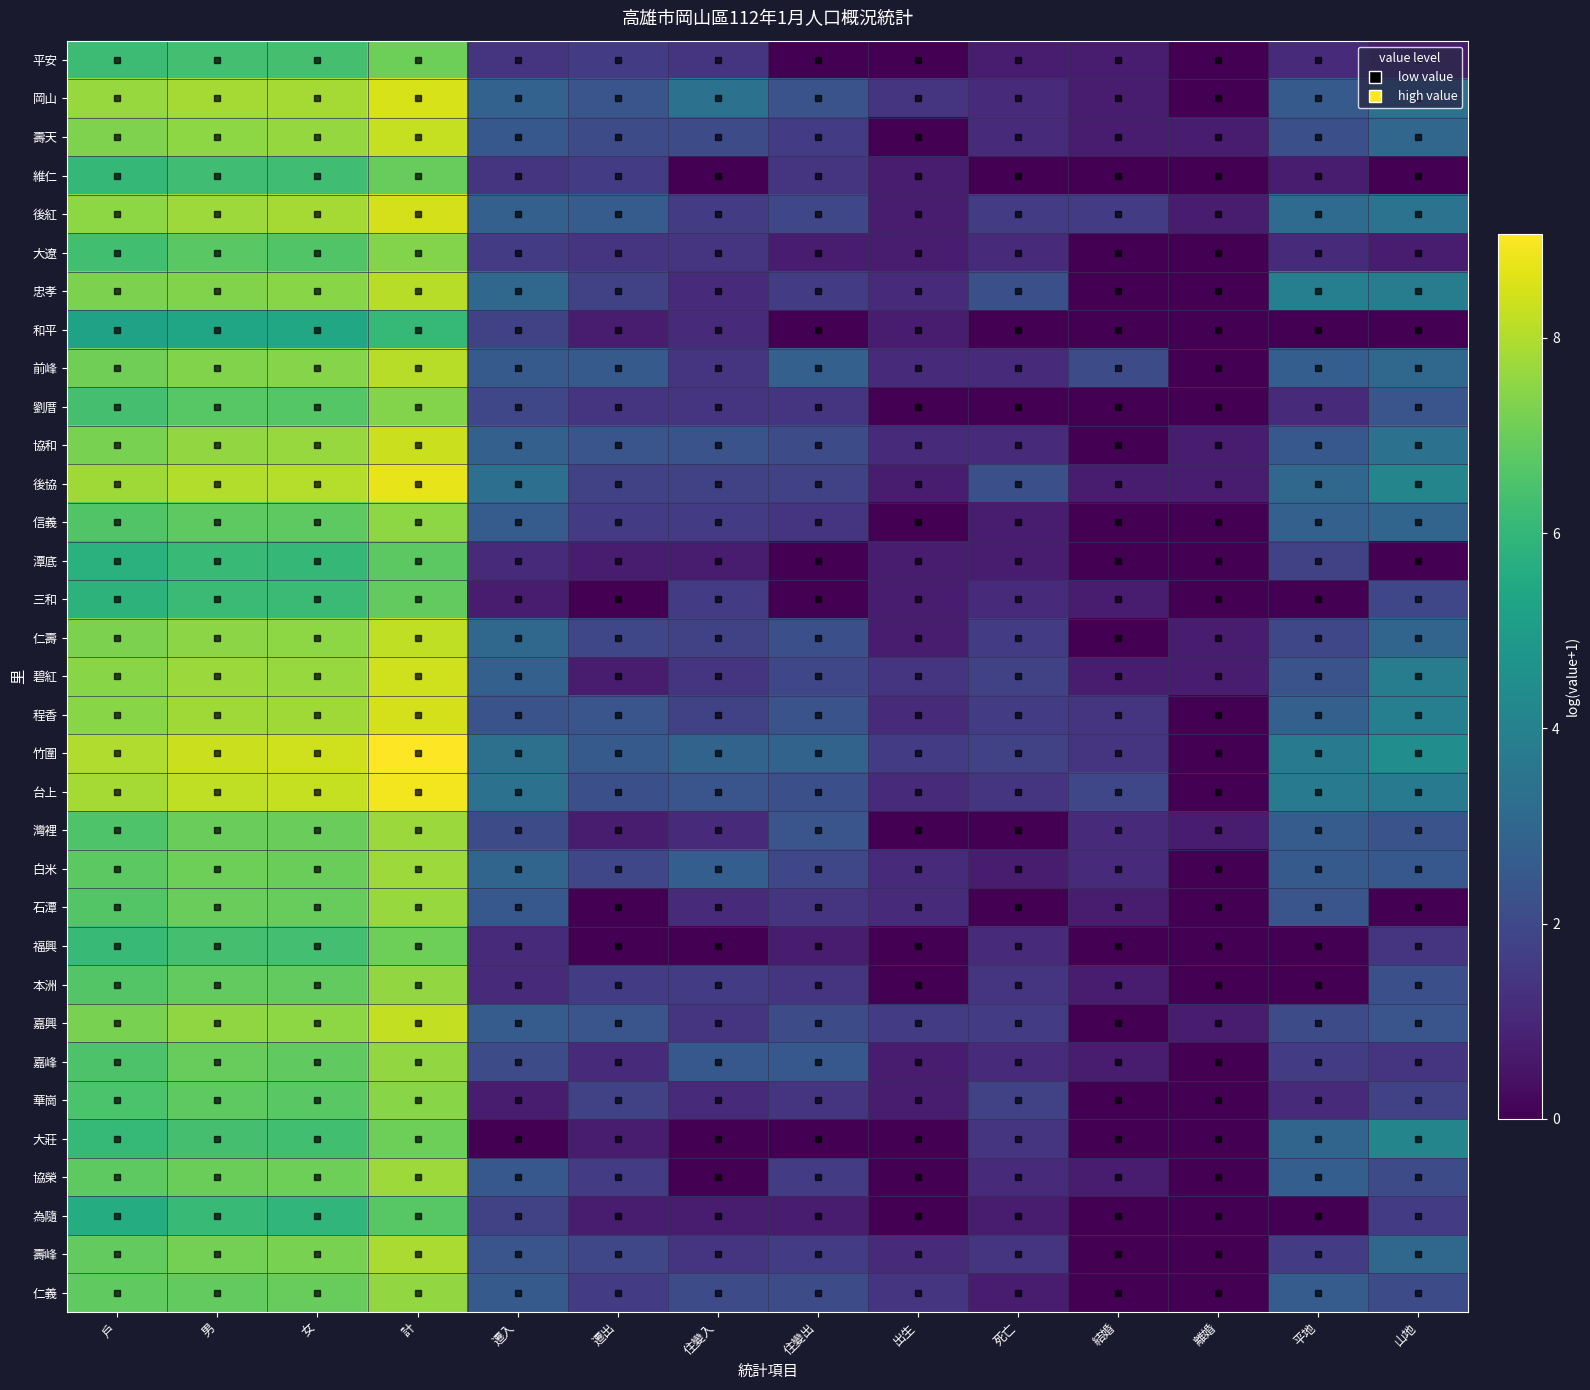

List the series in order of their peak value, lowest first.

和平, 為隨, 潭底, 三和, 維仁, 大莊, 平安, 福興, 大遼, 劉厝, 華崗, 信義, 本洲, 嘉峰, 仁義, 石潭, 灣裡, 協榮, 白米, 壽峰, 前峰, 忠孝, 仁壽, 嘉興, 壽天, 協和, 碧紅, 程香, 後紅, 岡山, 後協, 台上, 竹圍